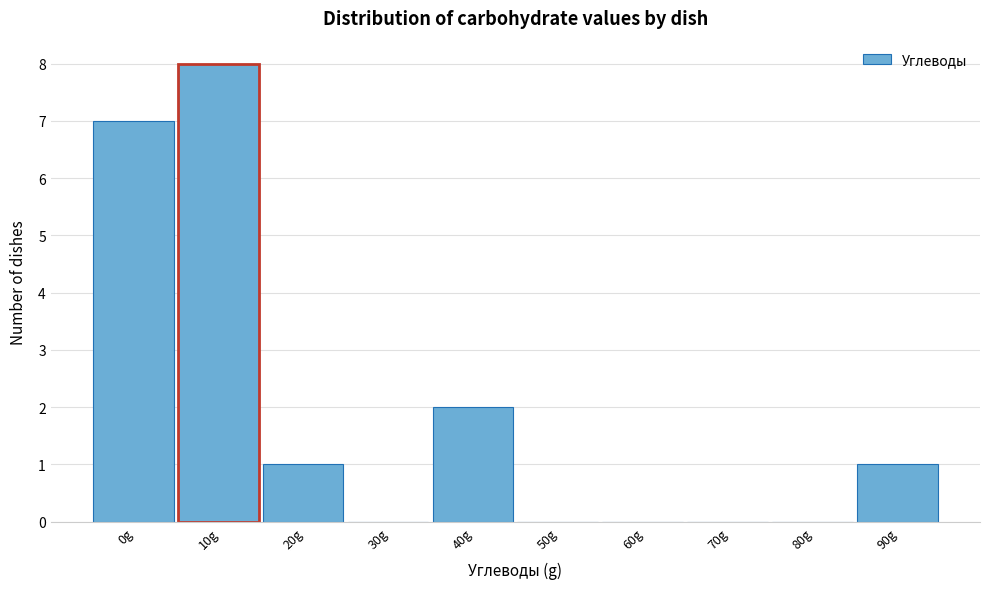

Reading left to right, what are all the values shown in this chart?

0g=7	10g=8	20g=1	30g=0	40g=2	50g=0	60g=0	70g=0	80g=0	90g=1